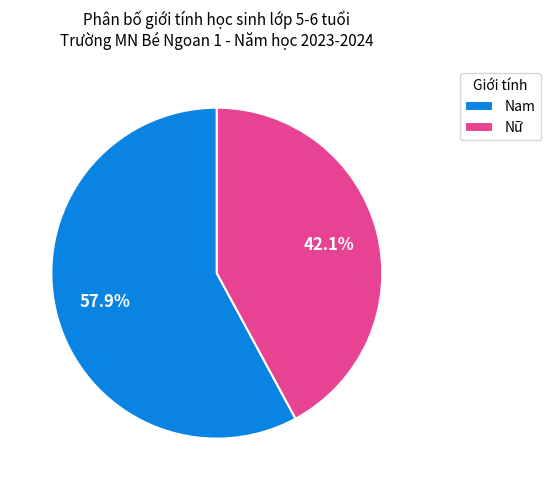

Is there any slice that represents more than half of the pie?

Yes